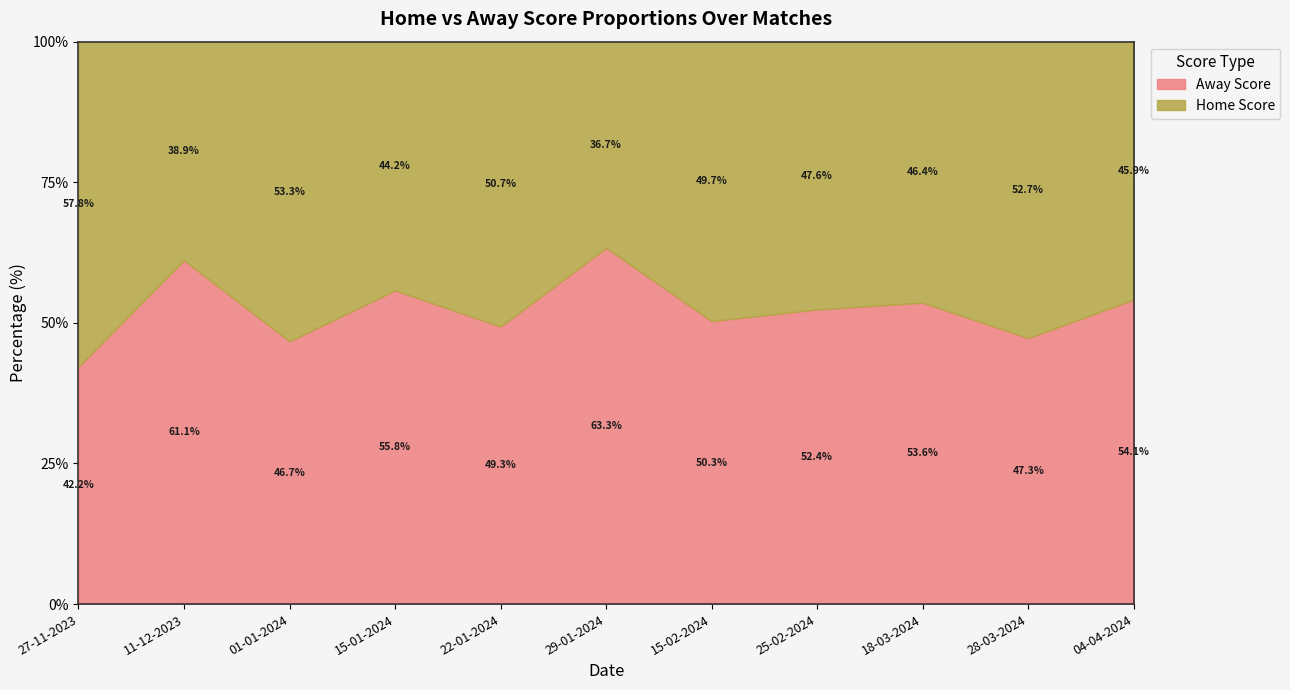

What are all the series names shown in the legend?

Away Score, Home Score